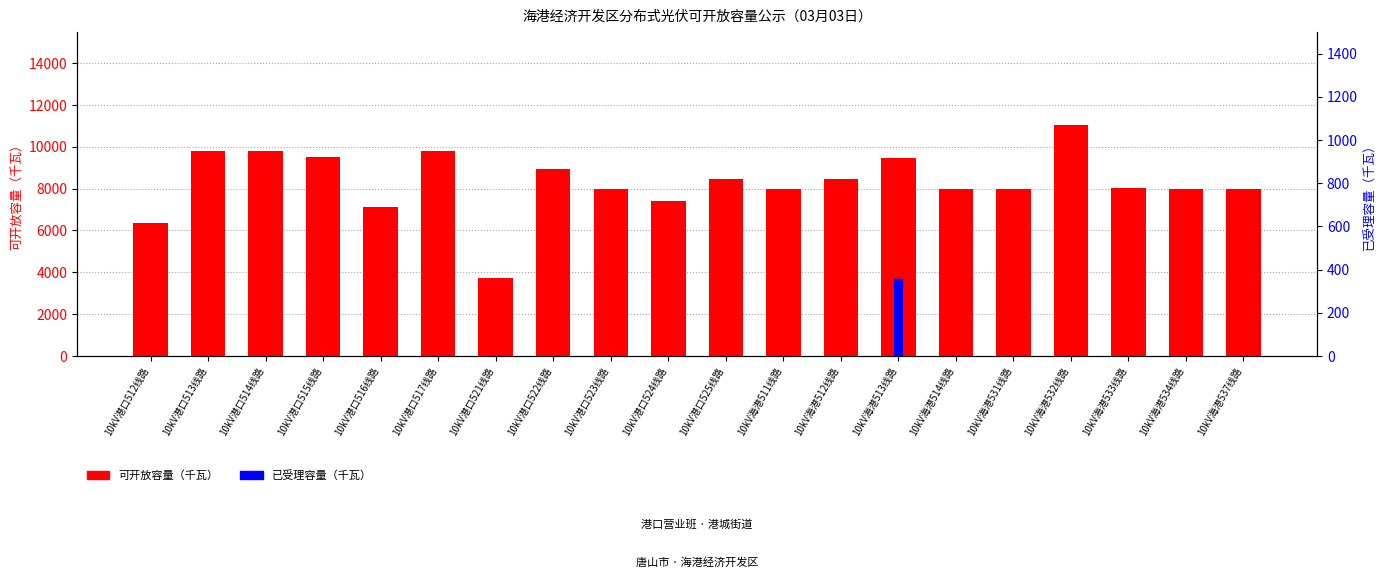

Which series reaches the maximum Y coordinate?

可开放容量（千瓦）